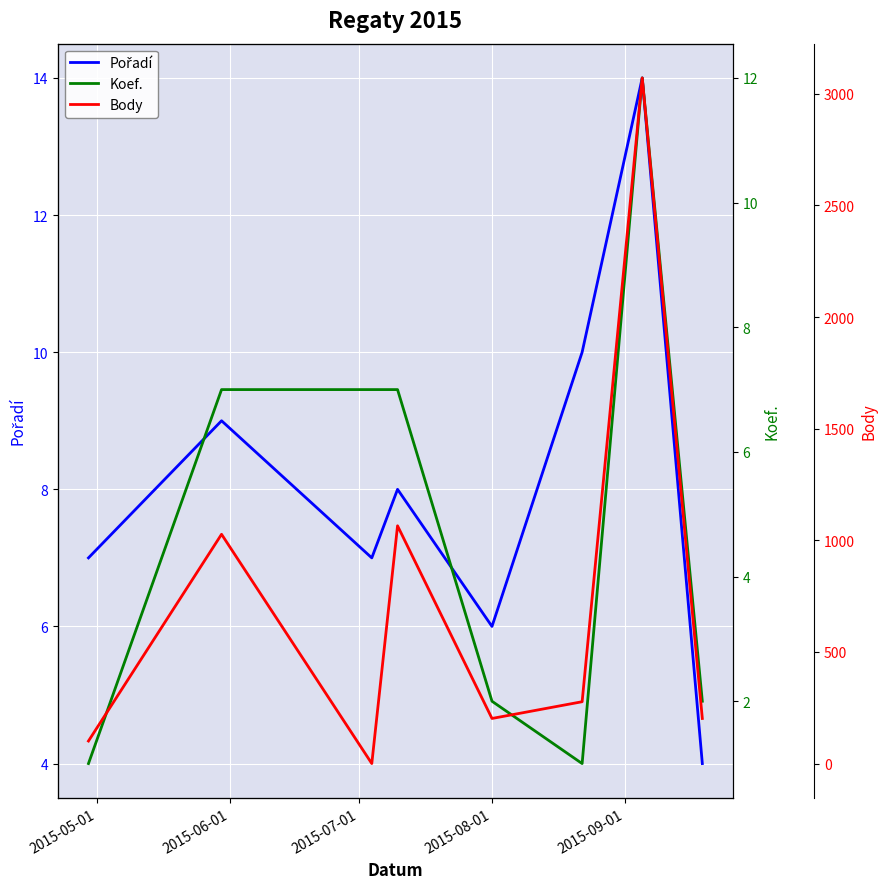

What is the label of the 8th point from the right?

2015-05-01